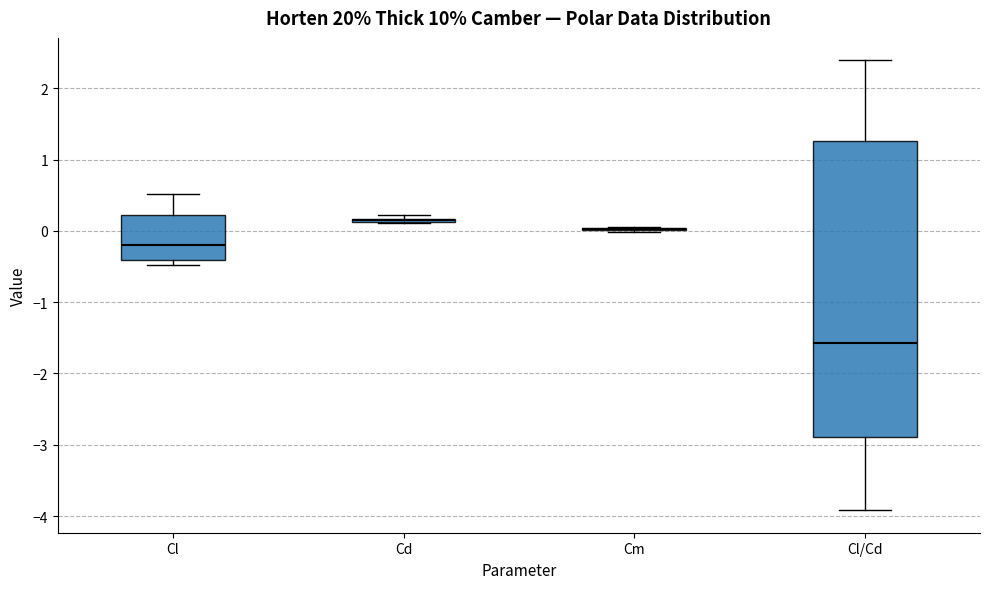

Reading left to right, read every box against the y-axis: the position of its median line, the range the box covers, and the ends of its whiskers. The values are not printed on the chart, so give them approximately, as read against the axis.

Cl: median -0.2, box -0.4 to 0.2, whiskers -0.5 to 0.5
Cd: box collapsed to a line at 0.1, whiskers 0.1 to 0.2
Cm: box collapsed to a line at 0.0, whiskers 0.0 to 0.0
Cl/Cd: median -1.6, box -2.9 to 1.3, whiskers -3.9 to 2.4